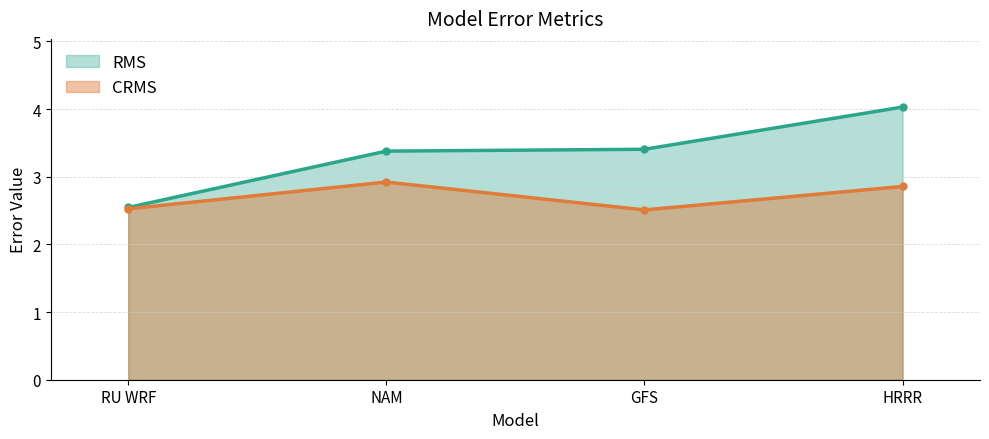

Is the value of RMS at NAM greater than the value of CRMS at GFS?

Yes